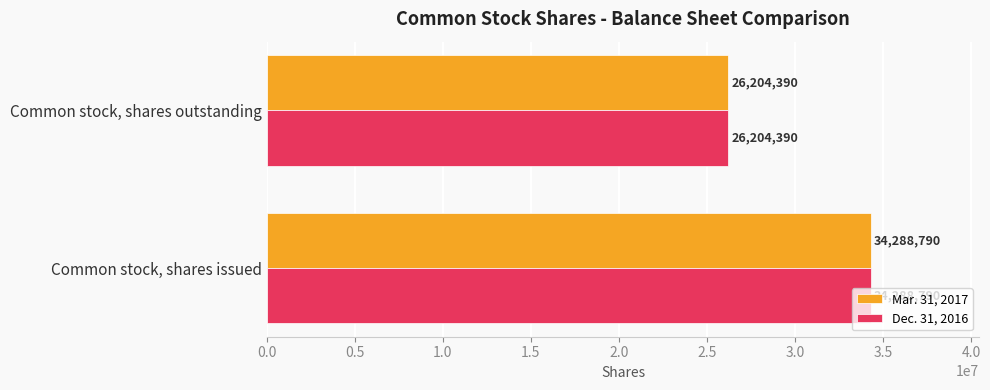

Which category has the highest value across all series?

Common stock, shares issued